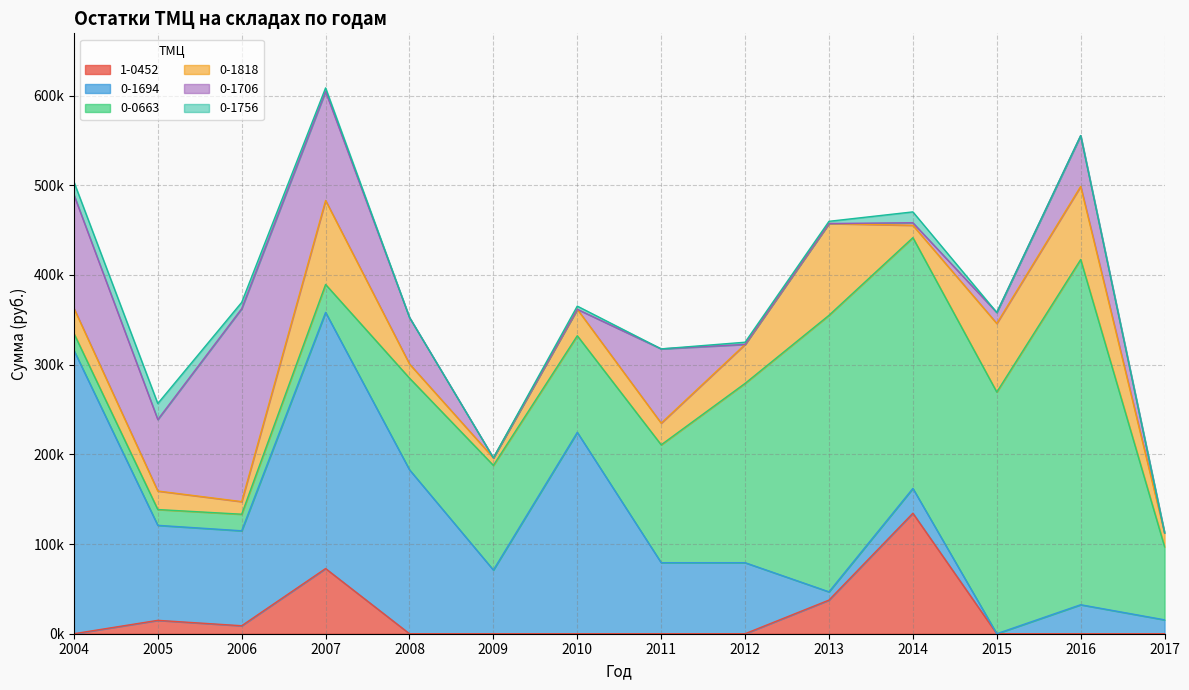

Which series has the largest total across all categories?

0-0663